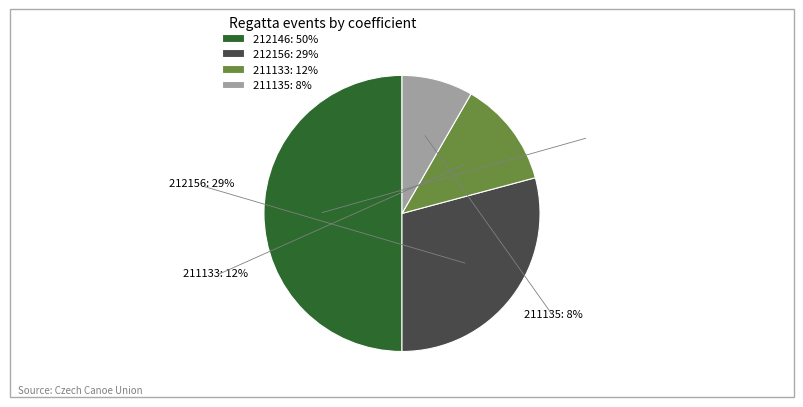

How many slices are in this pie chart?

4